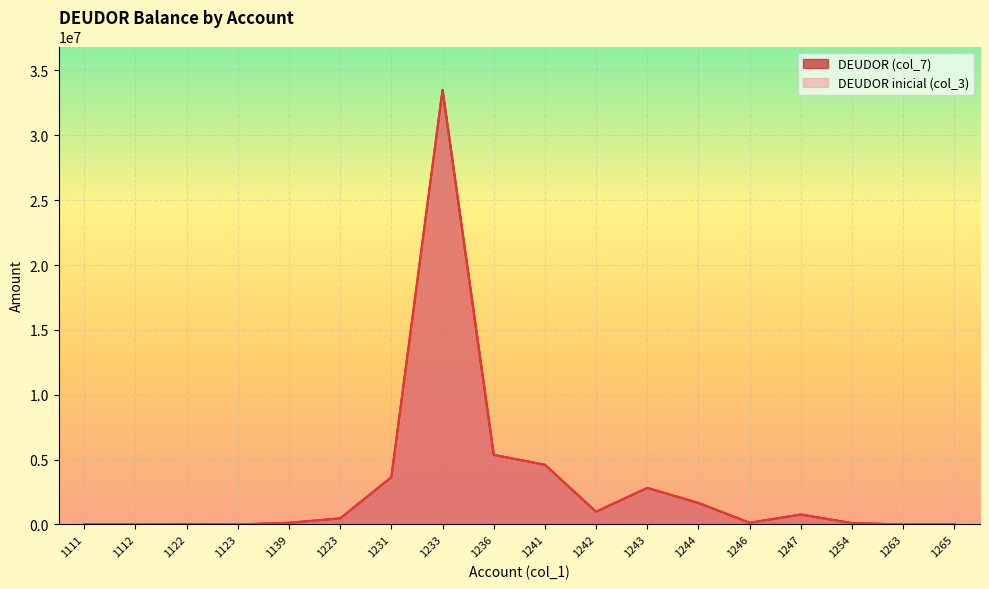

How many lines are shown in the chart?

2